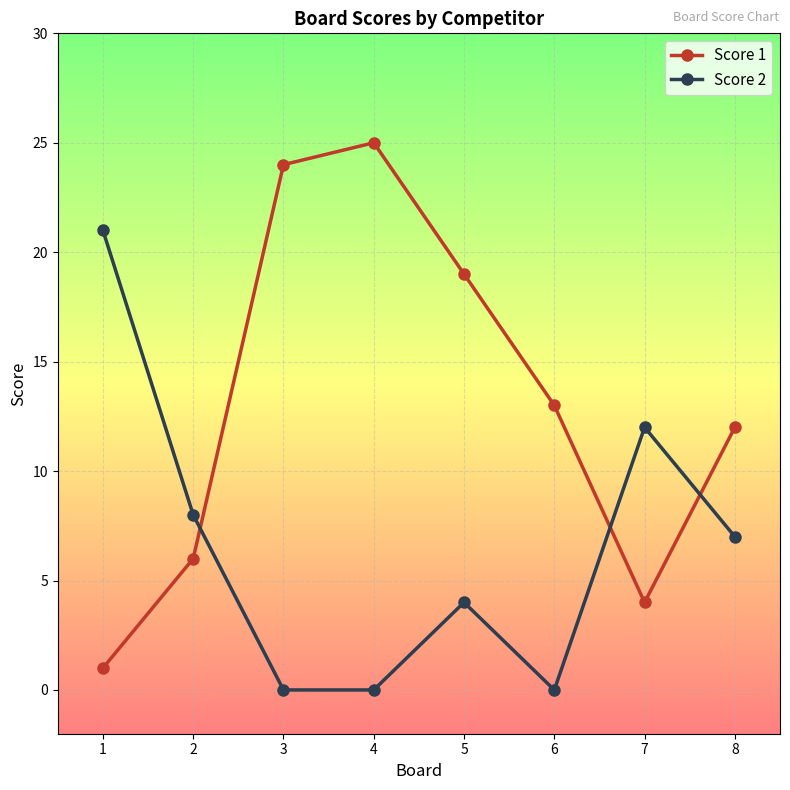

Count the Score 2 values in the range 0 to 12.

7